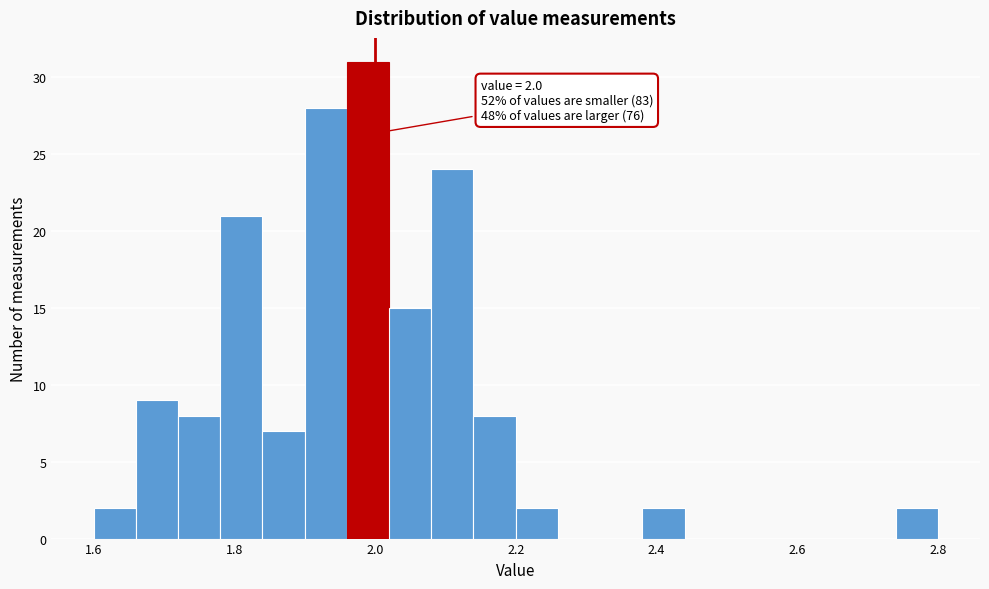

Read against the x-axis, roughly where is the centre of the tallest bar?

2.00